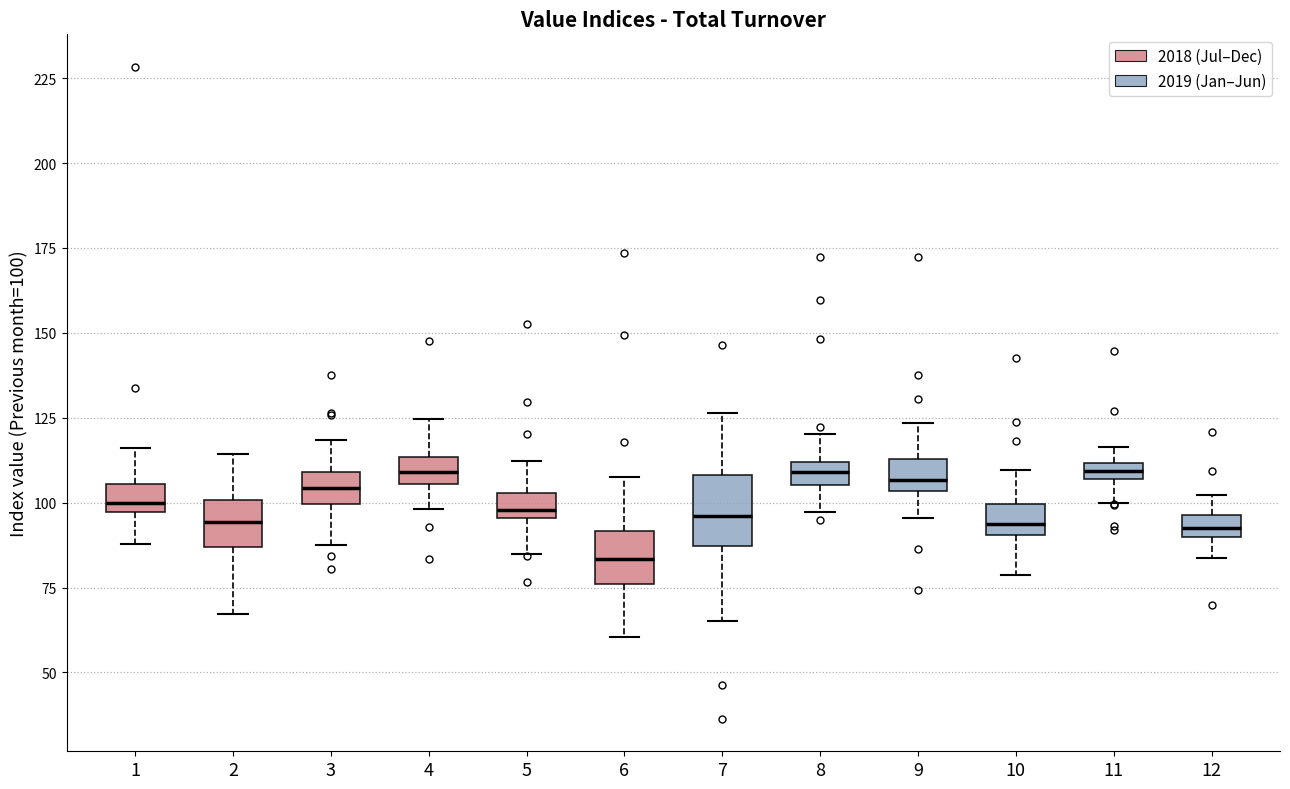

Comparing the boxes themselves (not the whiskers), which one is the tallest?

7